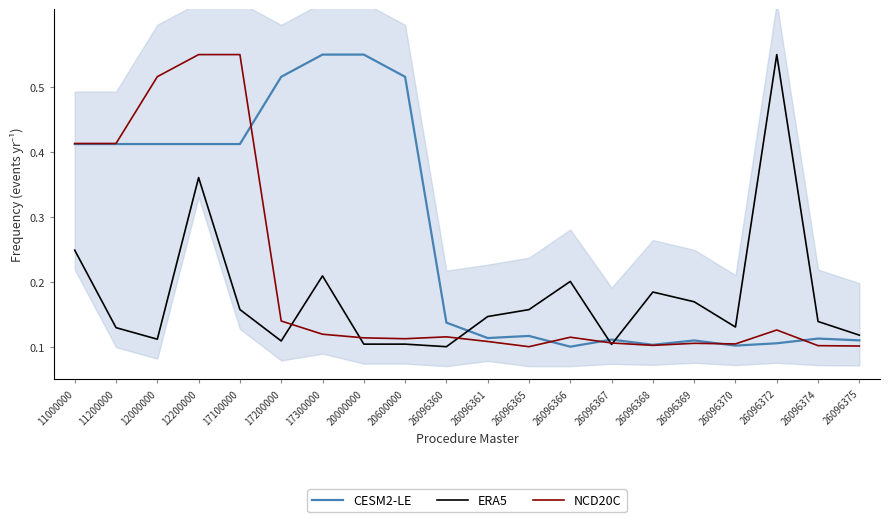

True or false: NCD20C has more than 0 points higher than both neighbors.

True